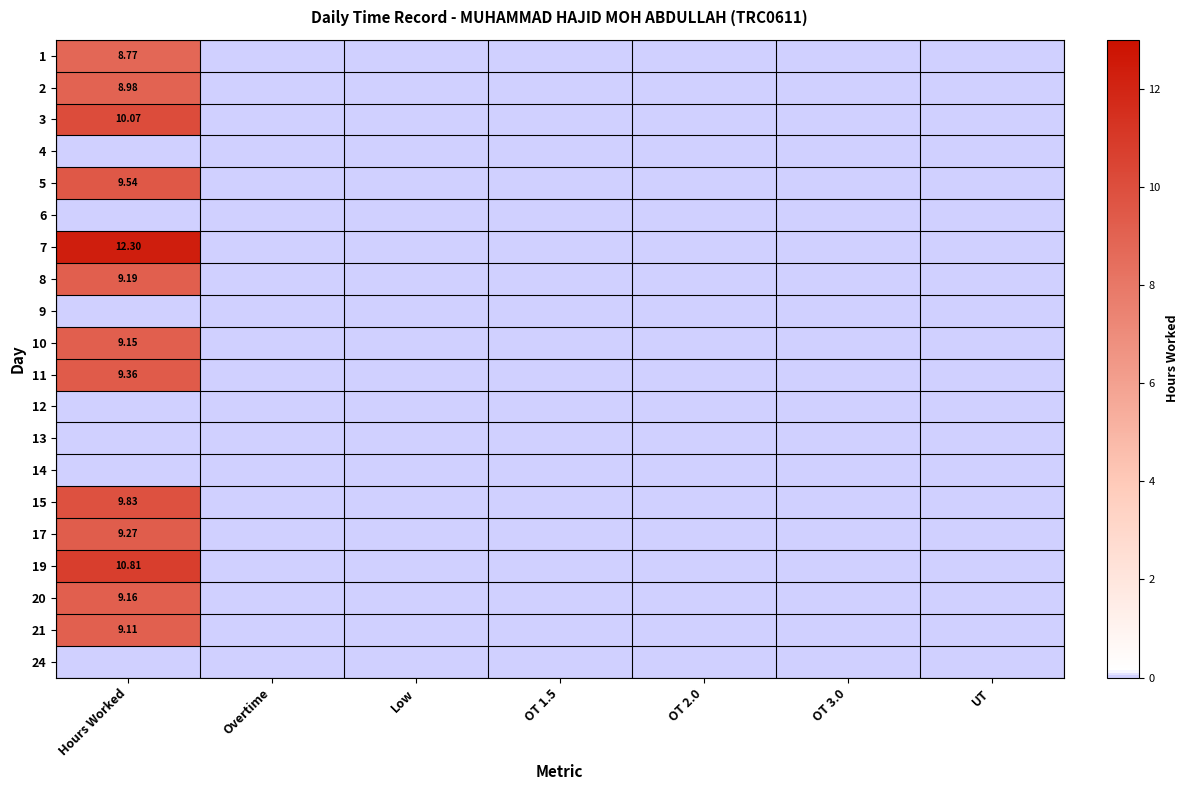

Is the value of 7 at Hours Worked greater than the value of 14 at Hours Worked?

Yes